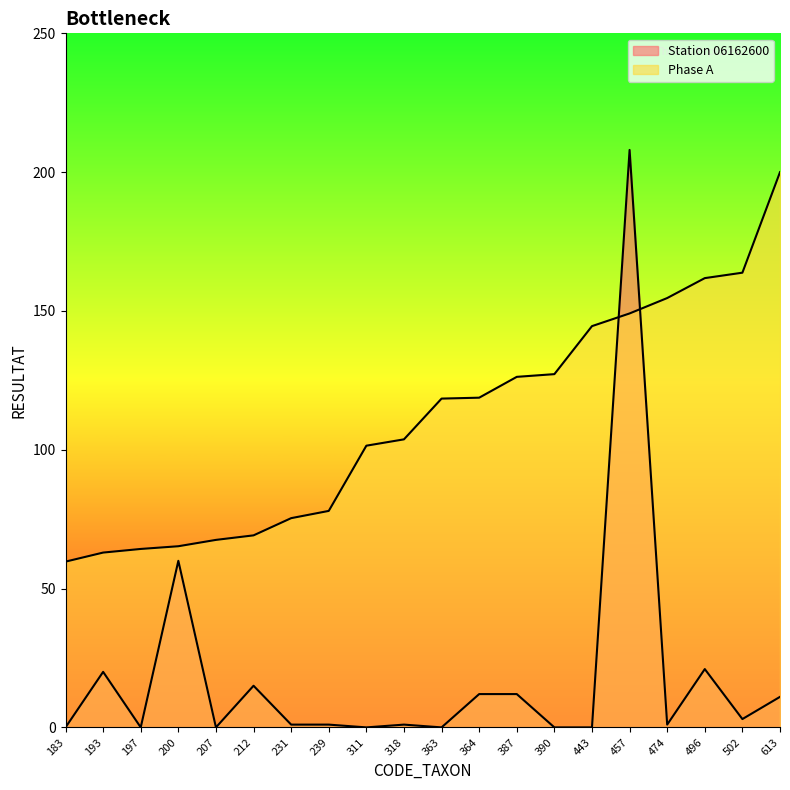

The Station 06162600 series shows 15.0 at 200. True or false?

False